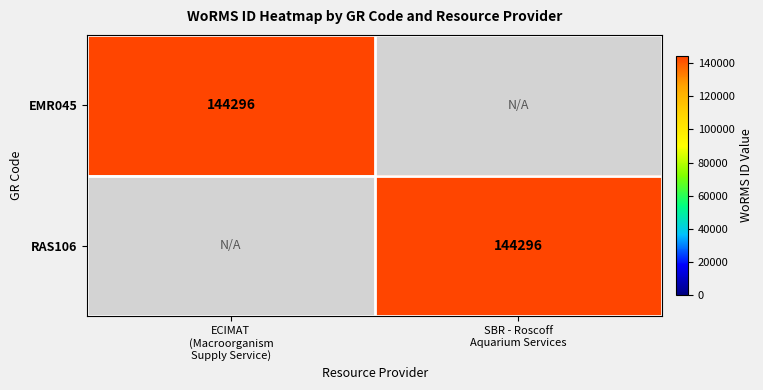

Which category has the lowest value across all series?

SBR - Roscoff
Aquarium Services